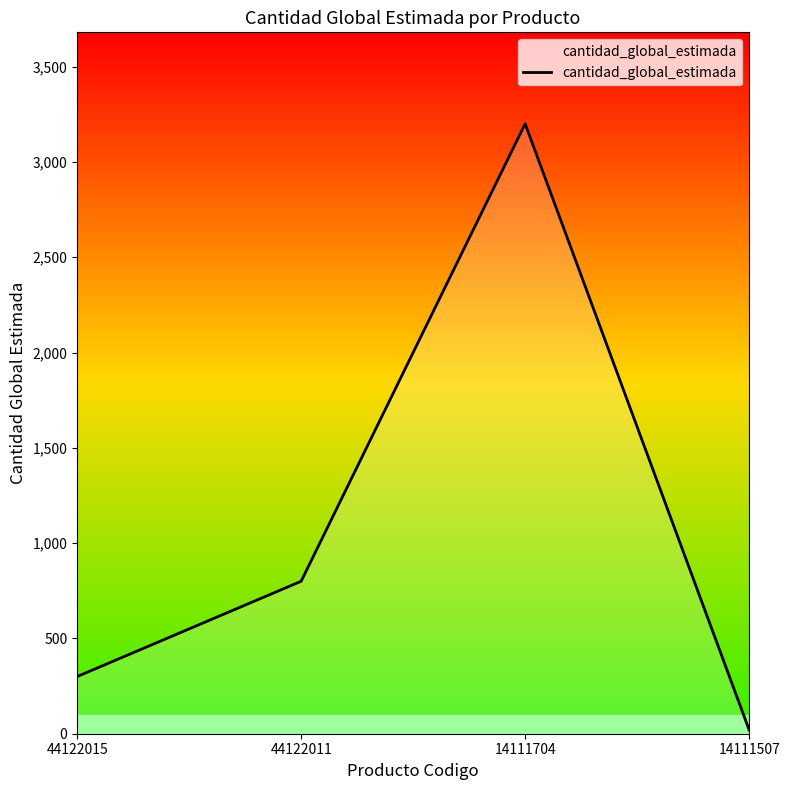

The value at 14111704 is 3200. True or false?

True